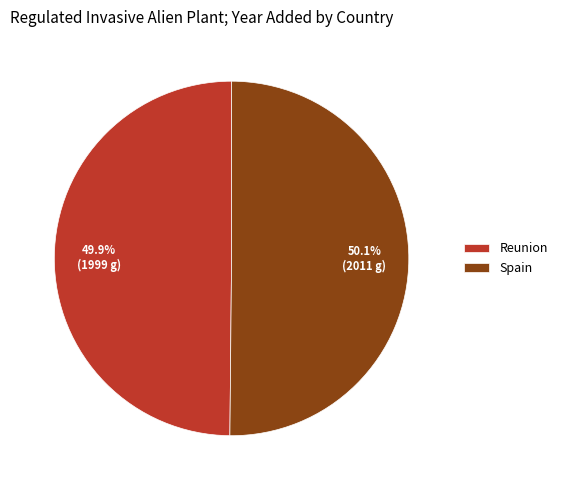

Is there any slice that represents more than half of the pie?

Yes